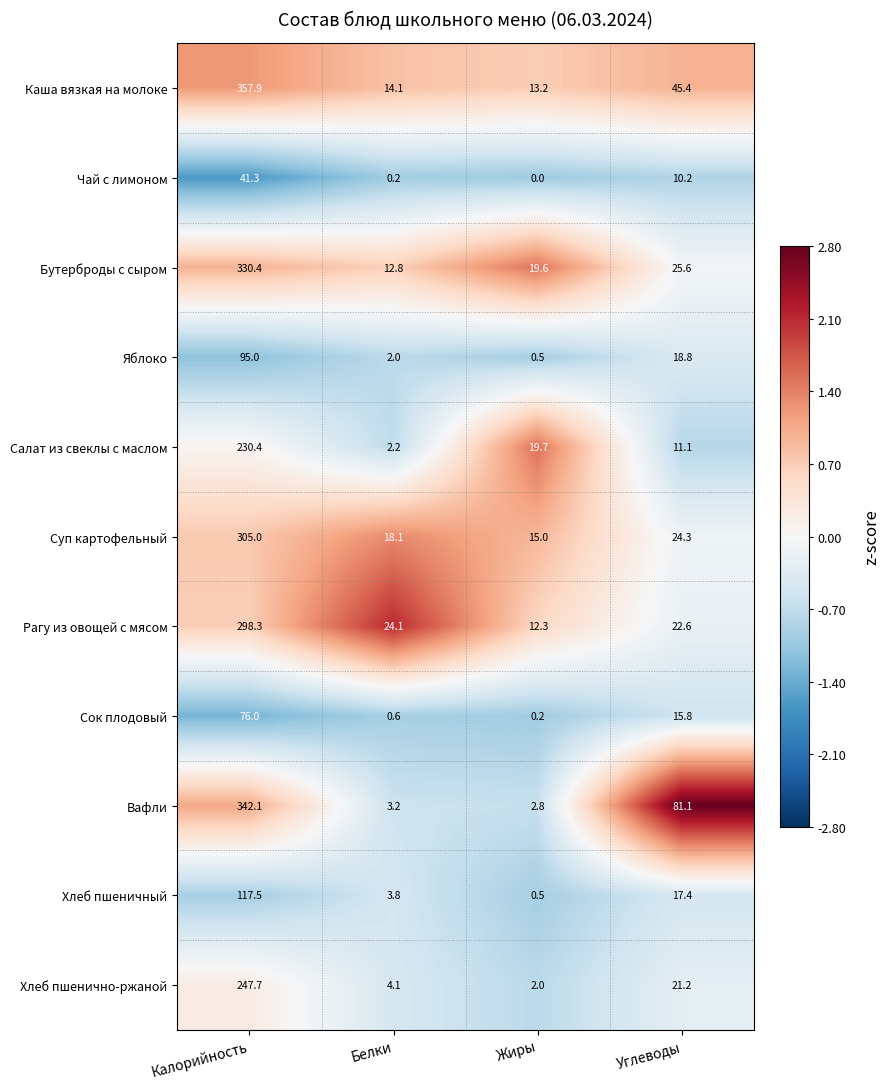

Which label corresponds to the smallest value in the chart?

Жиры